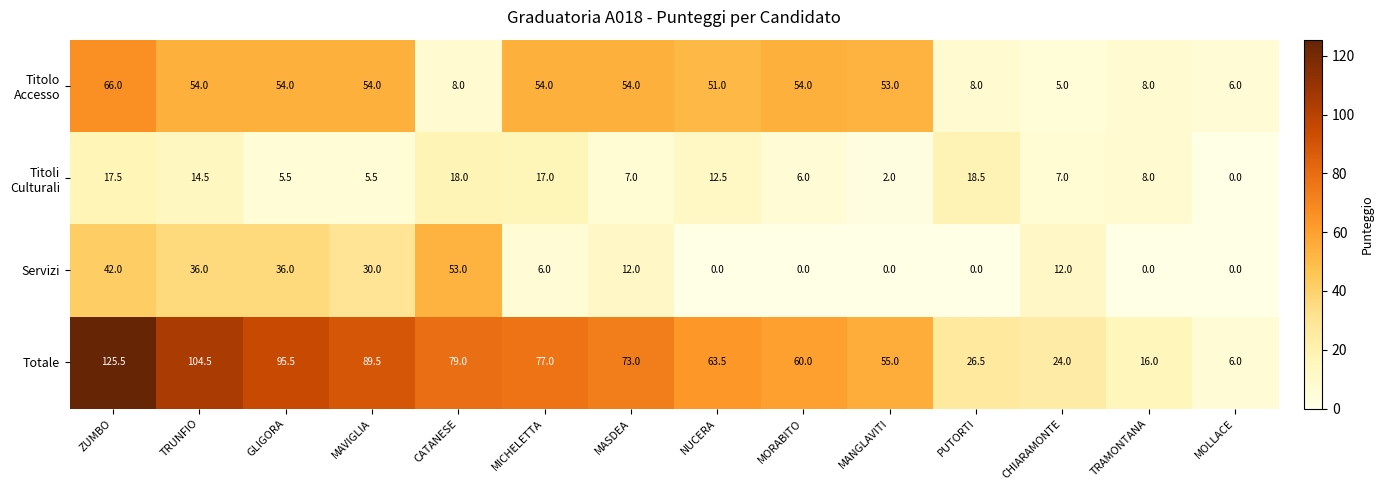

Where is Servizi nearest to the value 26?

MAVIGLIA